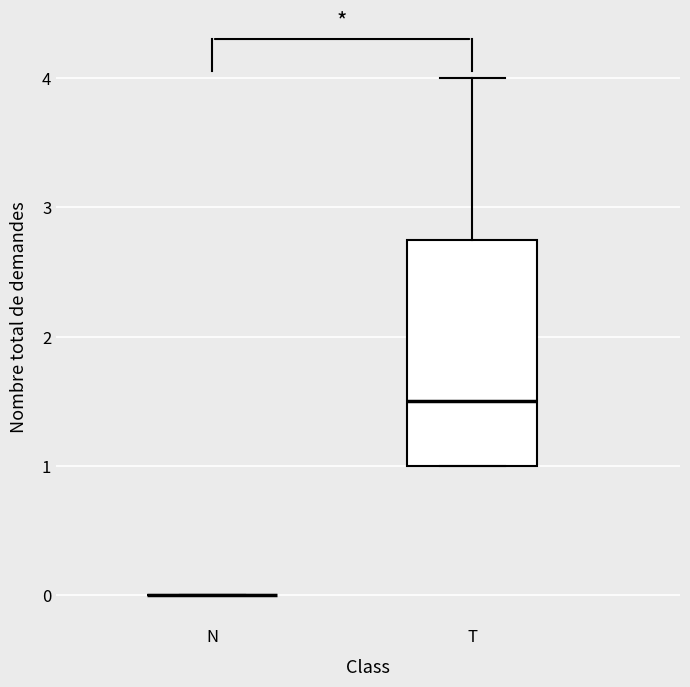

Where is the upper edge of the box for T on the y-axis? The values are not printed on the chart, so give them approximately, as read against the axis.

2.8